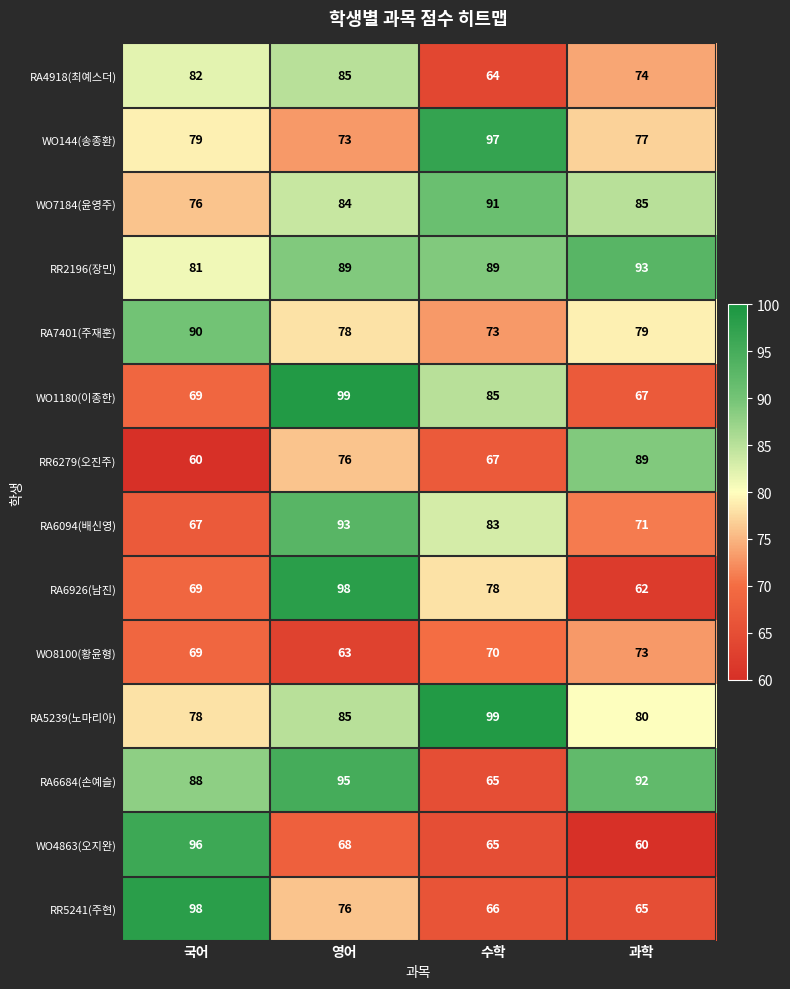

Rank the categories by WO4863(오지완) value from highest to lowest.

국어, 영어, 수학, 과학